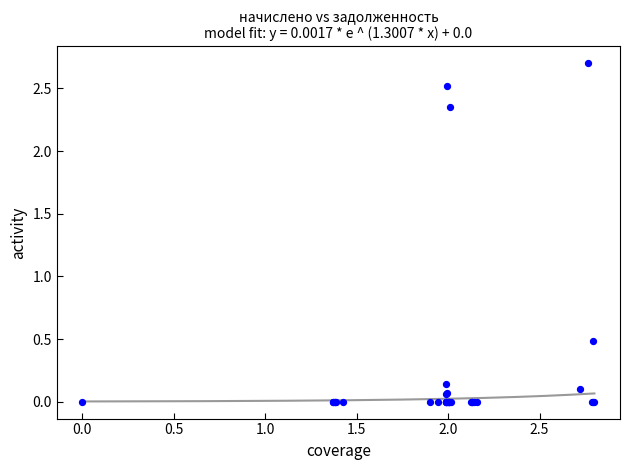

What Y value in the scatter plot is closest to 1?

0.5